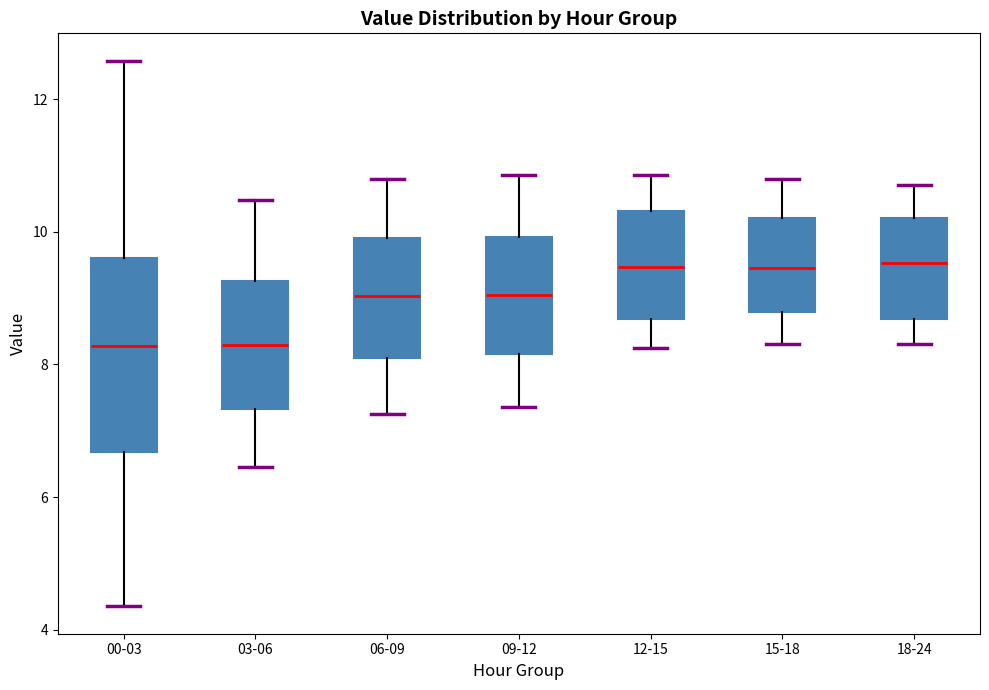

Reading left to right, read every box against the y-axis: the position of its median line, the range the box covers, and the ends of its whiskers. The values are not printed on the chart, so give them approximately, as read against the axis.

00-03: median 8.2, box 6.6 to 9.6, whiskers 4.4 to 12.6
03-06: median 8.2, box 7.4 to 9.2, whiskers 6.4 to 10.4
06-09: median 9.0, box 8.2 to 10.0, whiskers 7.2 to 10.8
09-12: median 9.0, box 8.2 to 10.0, whiskers 7.4 to 10.8
12-15: median 9.4, box 8.6 to 10.4, whiskers 8.2 to 10.8
15-18: median 9.4, box 8.8 to 10.2, whiskers 8.4 to 10.8
18-24: median 9.6, box 8.6 to 10.2, whiskers 8.4 to 10.8